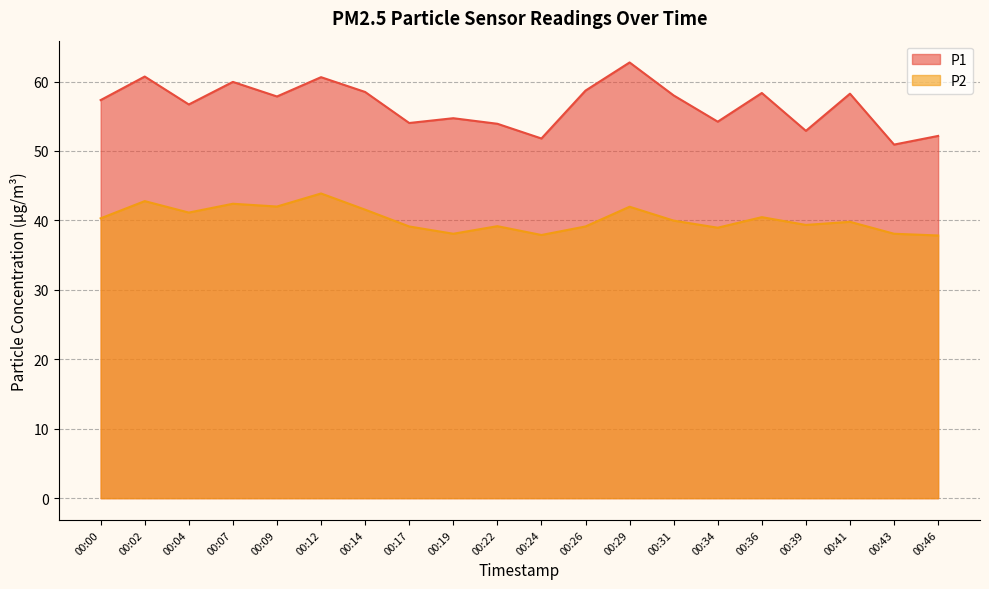

Which series changed the most between 00:02 and 00:29?

P1